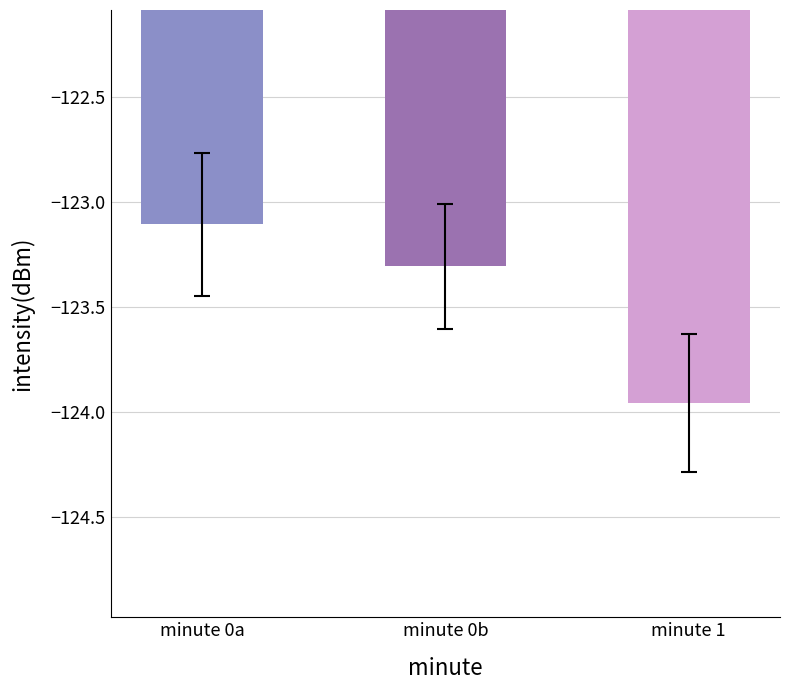

At which category does the chart reach its minimum across all series?

minute 1